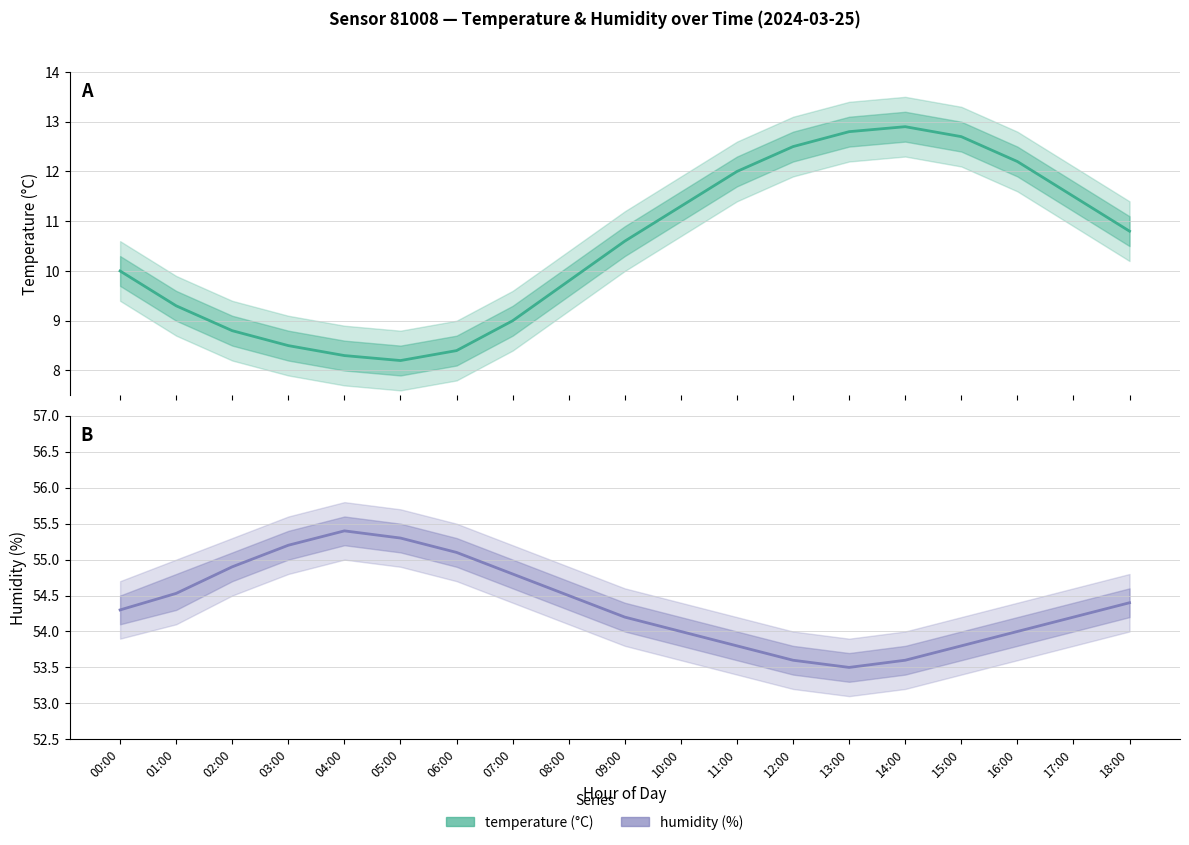

Where is the first local minimum for humidity?

13:00